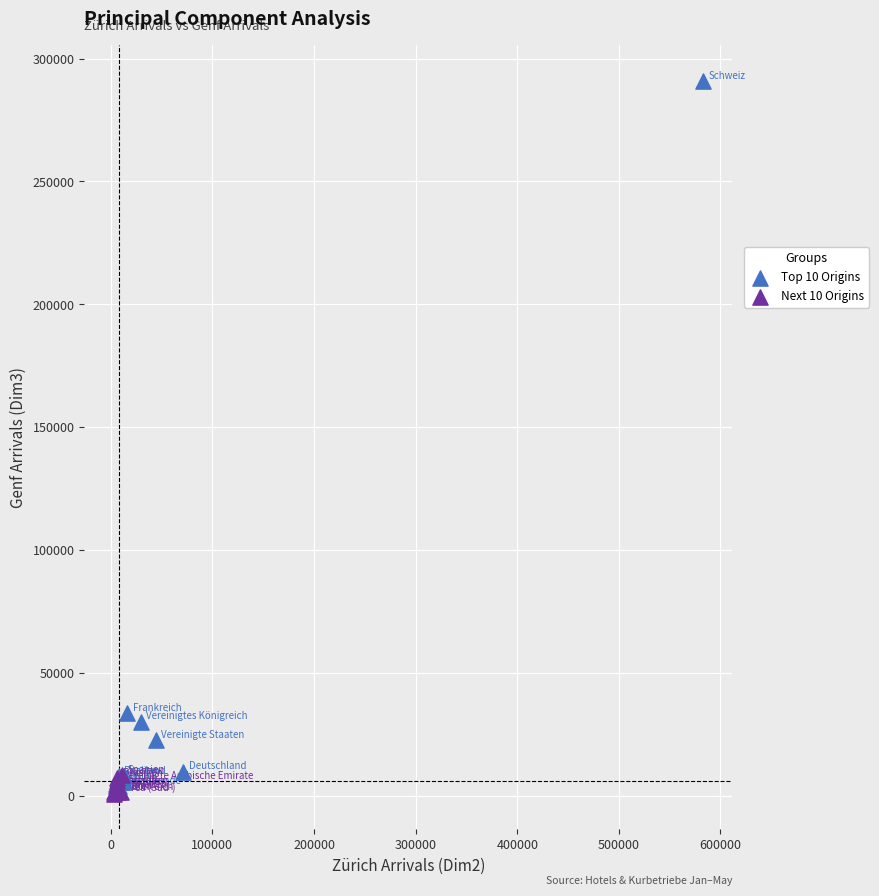

Which series reaches the minimum Y coordinate?

Next 10 Origins